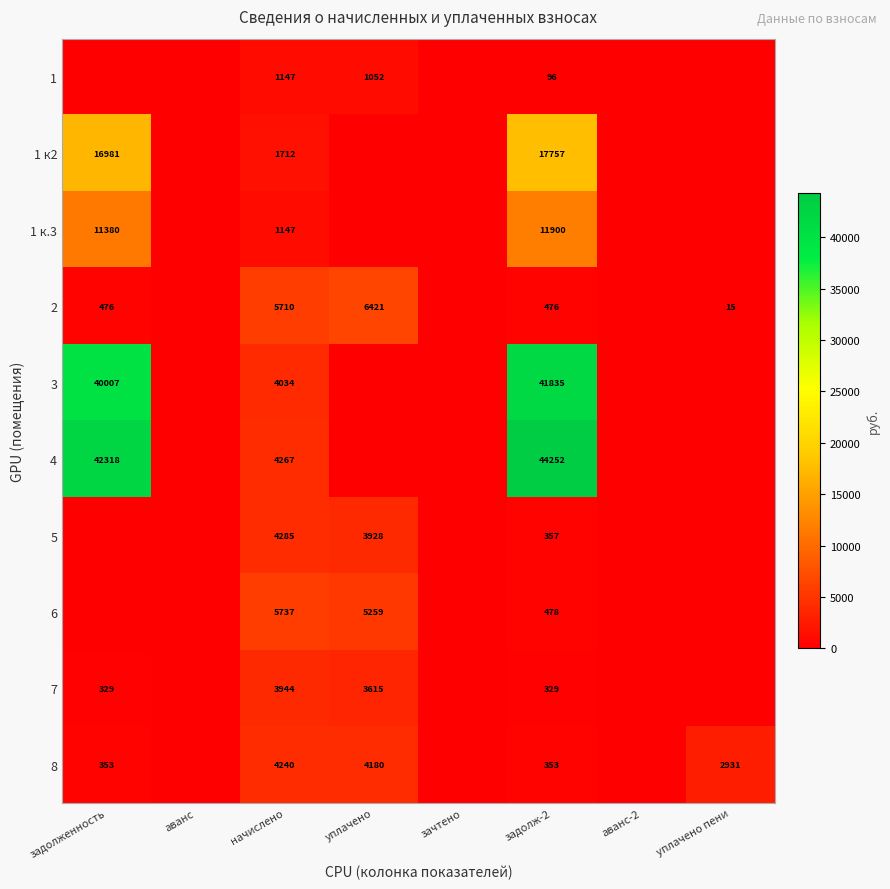

Is it true that 8 equals 353 at задолженность?

True